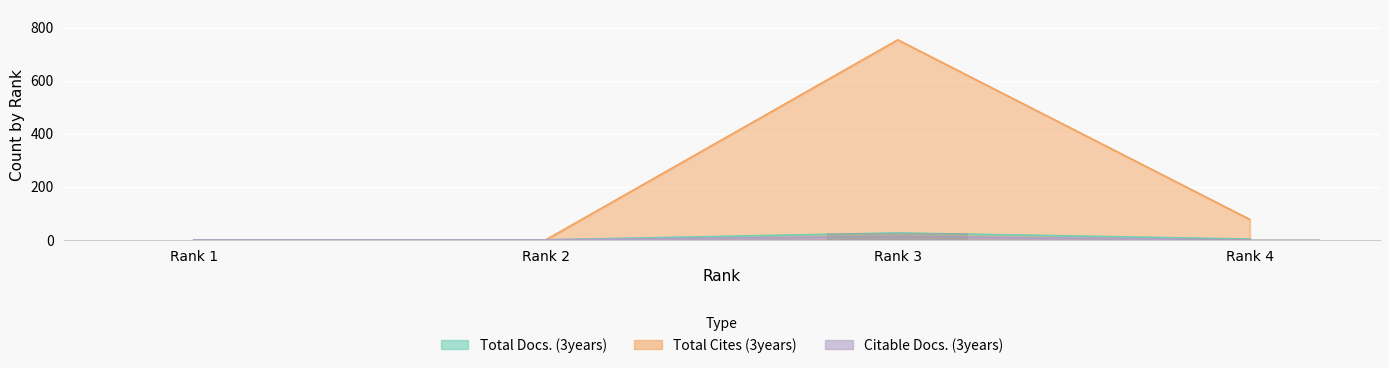

Where is Total Cites (3years) nearest to the value 377?

Rank 4